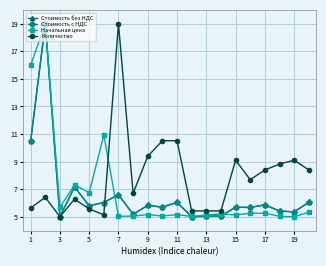

Is this an area chart (filled region under the line)?

No